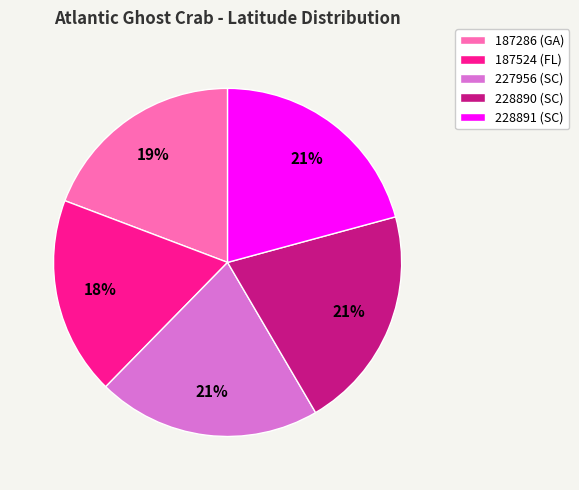

Is 228890 the majority of the pie?

No